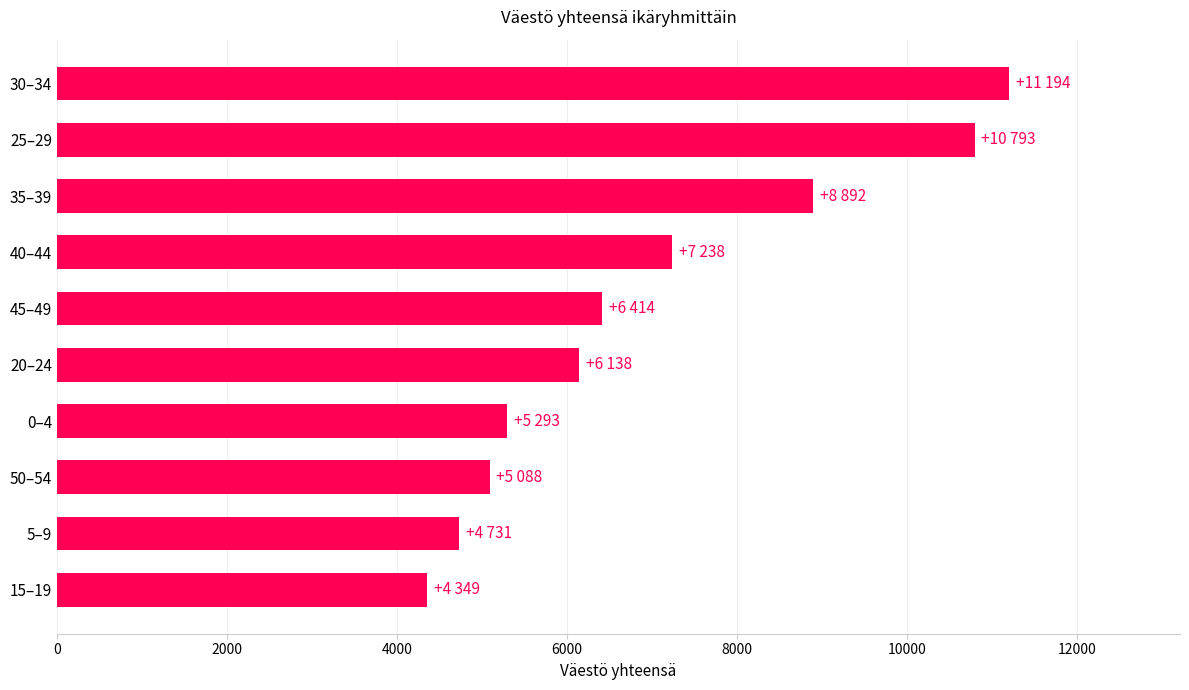

Is it true that the value at 35–39 is 5192?

False